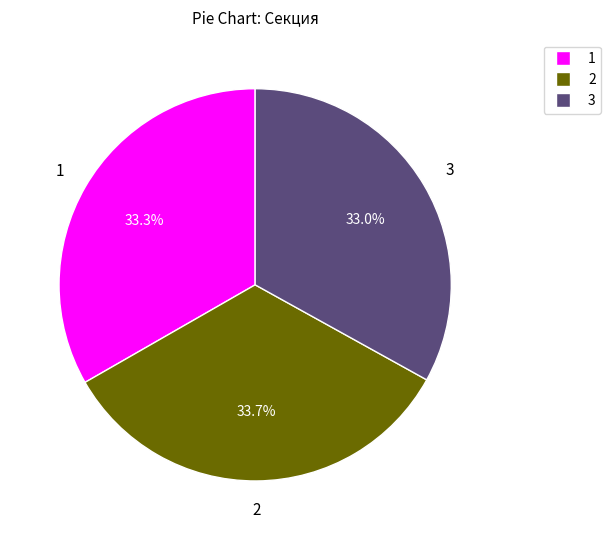

Is there a majority slice in this chart?

No